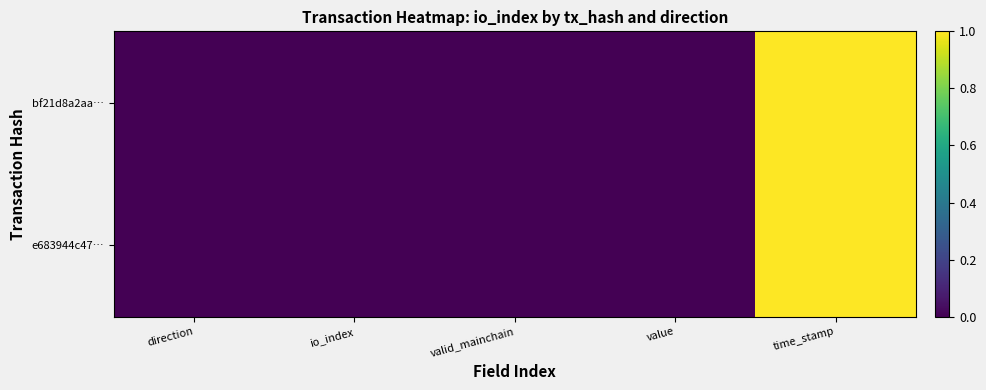

Which label corresponds to the smallest value in the chart?

direction